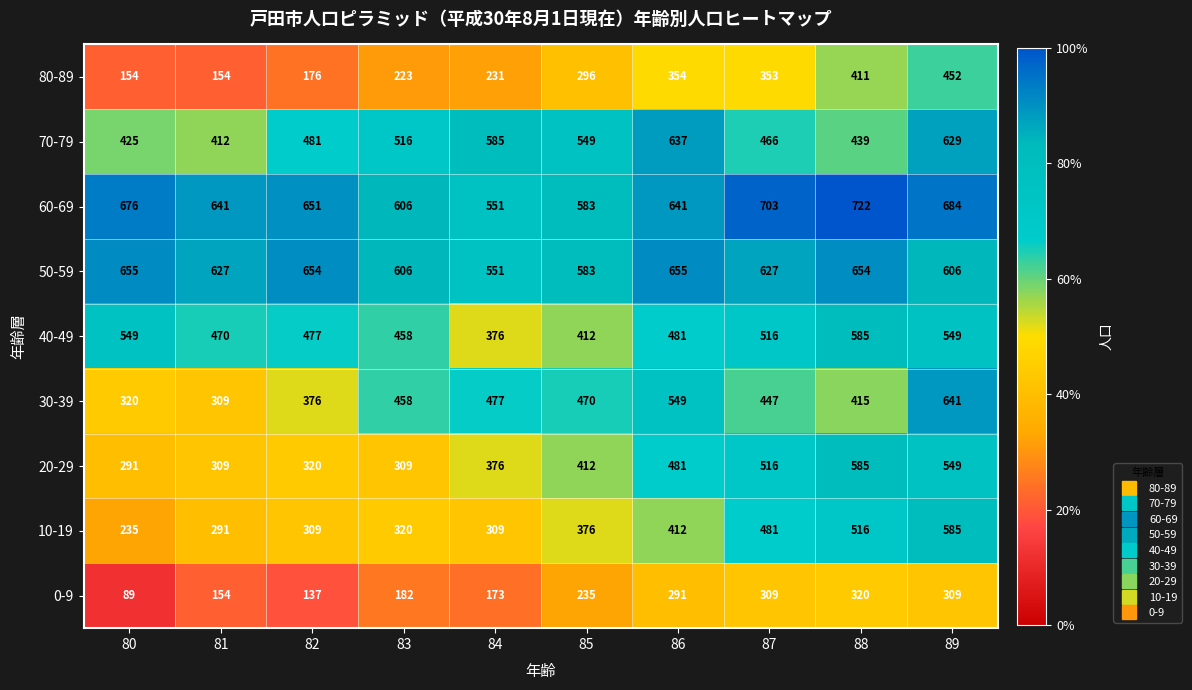

Is the value of 20-29 at 87 greater than the value of 80-89 at 82?

Yes